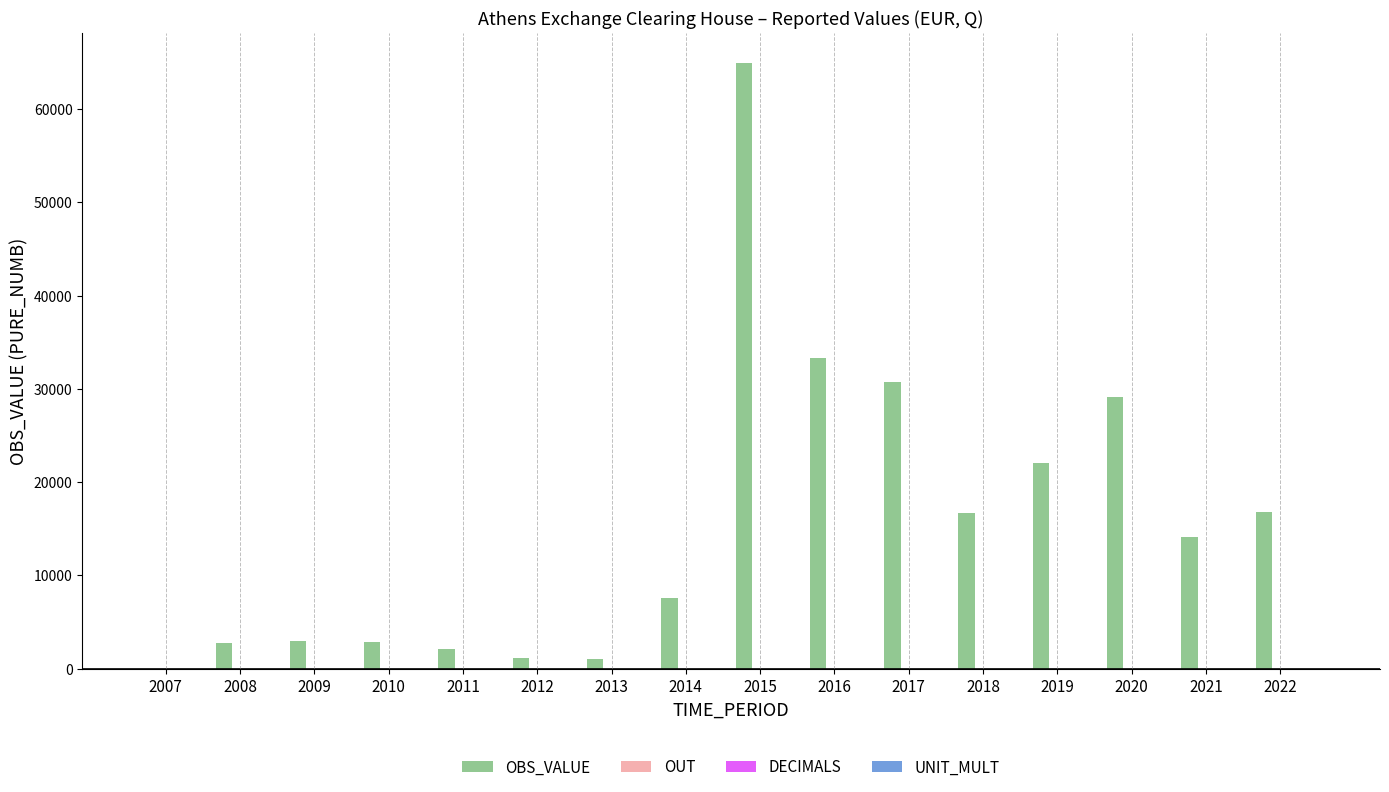

Rank the categories by DECIMALS value from highest to lowest.

2007, 2008, 2009, 2010, 2011, 2012, 2013, 2014, 2015, 2016, 2017, 2018, 2019, 2020, 2021, 2022